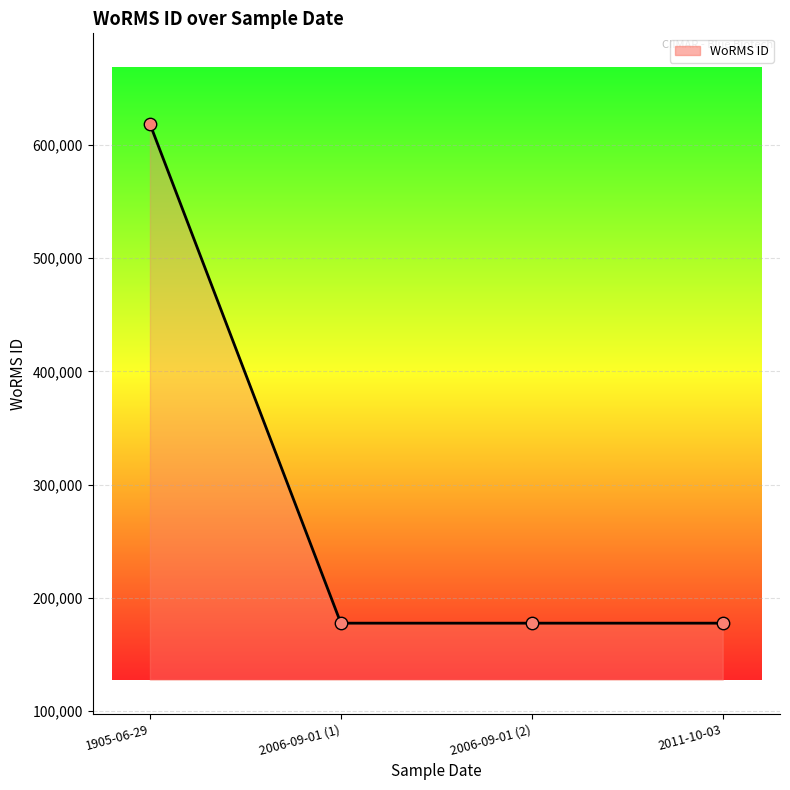

Between 1905-06-29 and 2011-10-03, which is larger?

1905-06-29